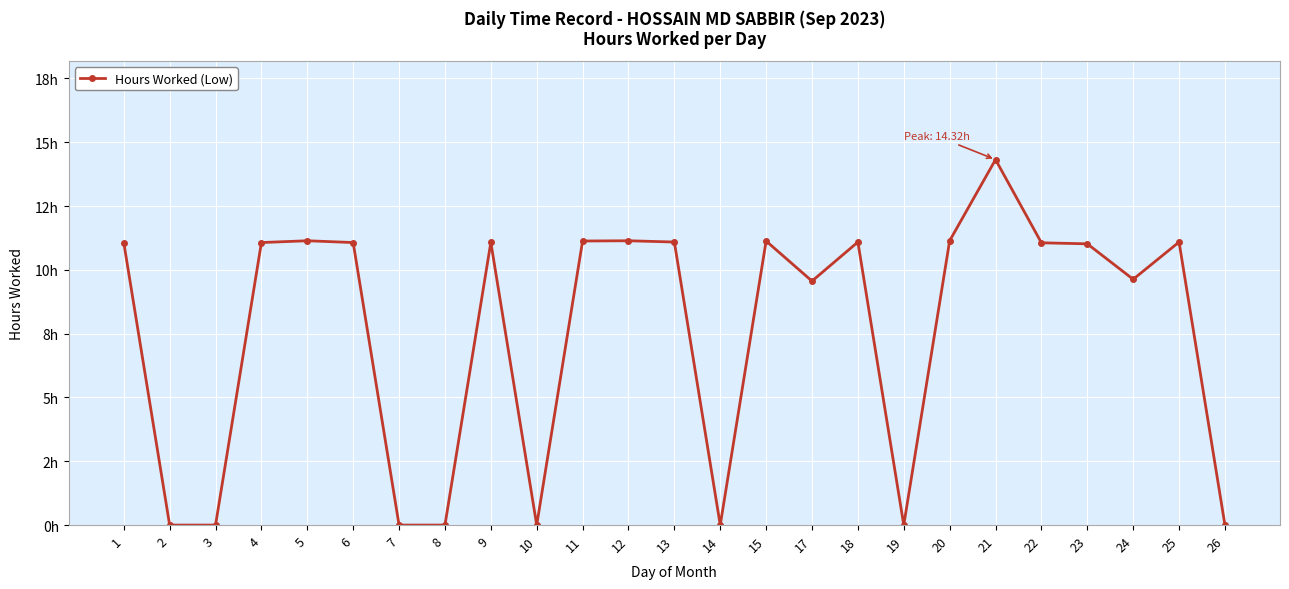

What value does the data have at 5?

11.1